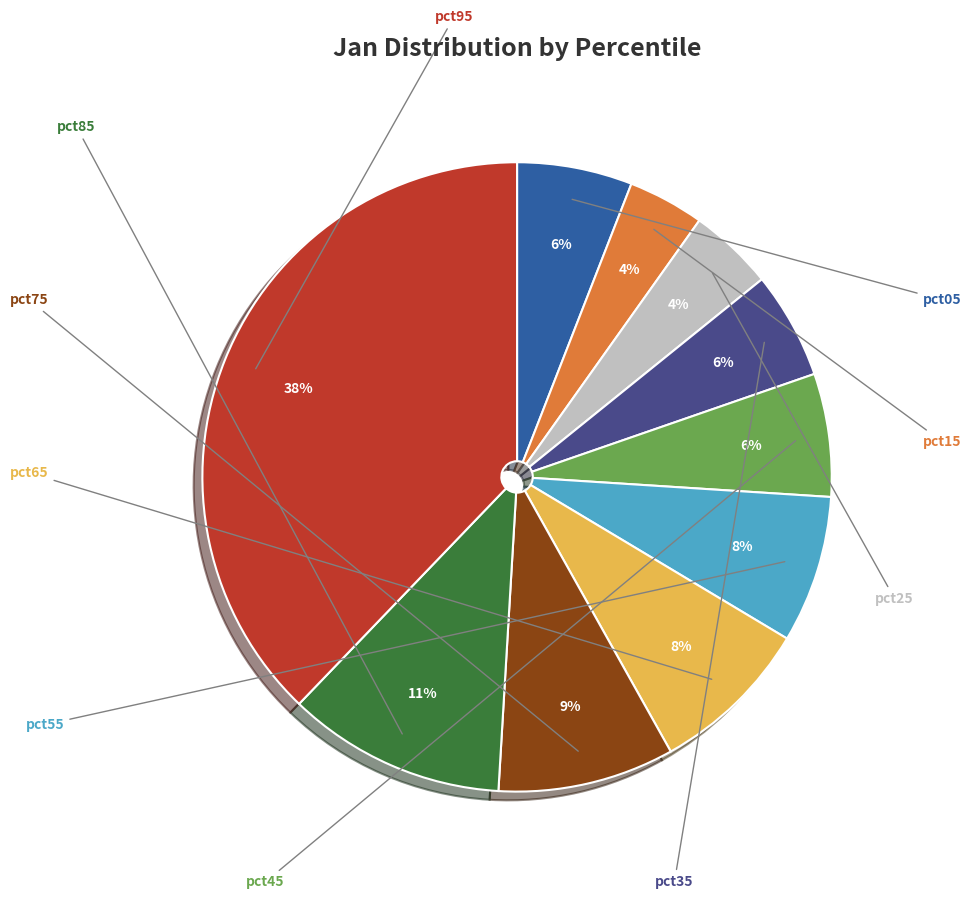

Does any single category account for the majority?

No